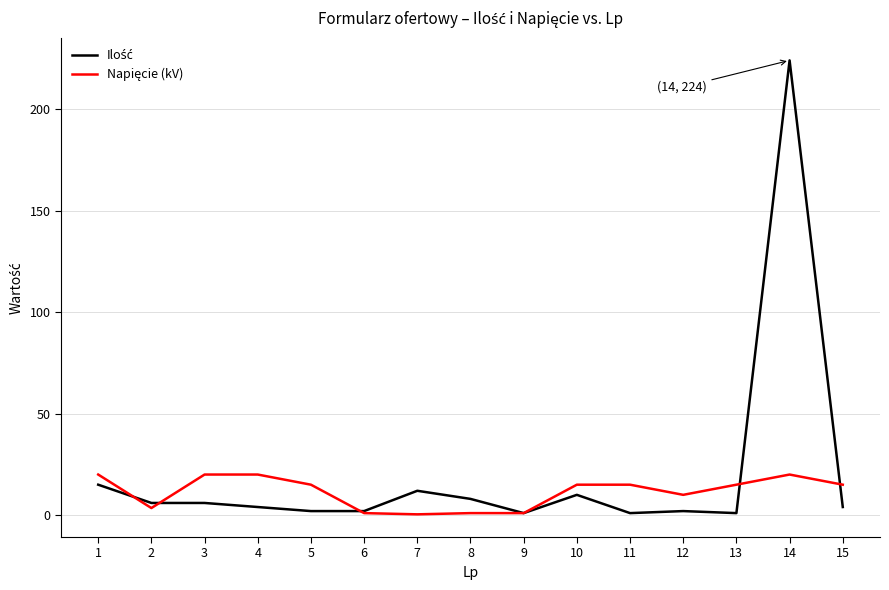

What is the spread (max minus min) of values at 1?

5.0